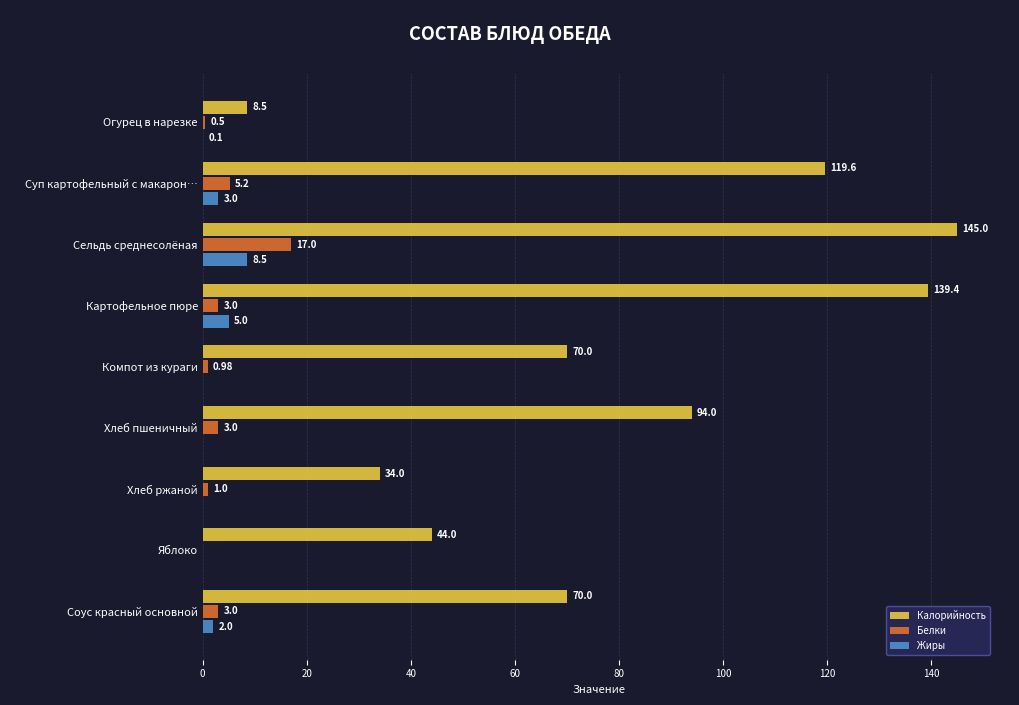

Where is Жиры nearest to the value 4?

Суп картофельный с макарон…